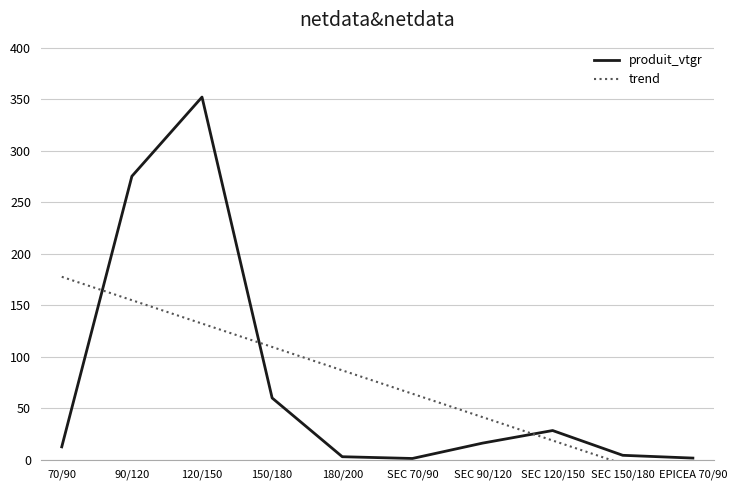

List the series in order of their peak value, highest first.

produit_vtgr, trend